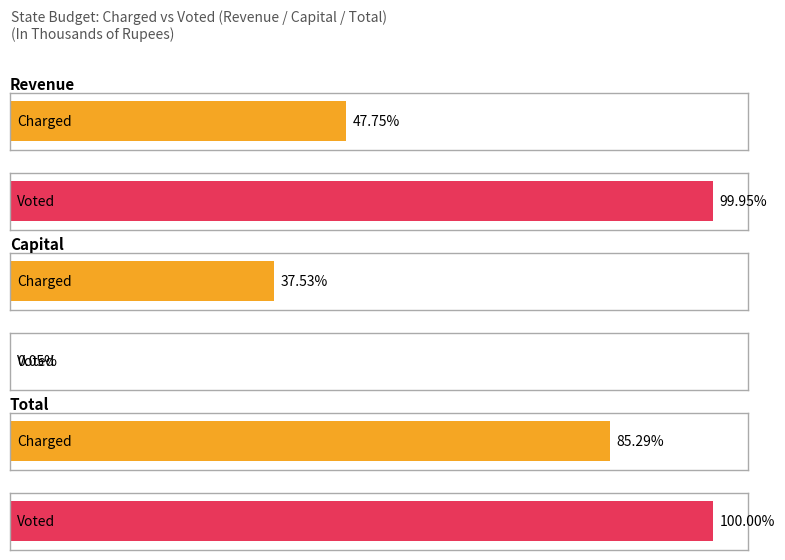

How many bars are there in total?

6